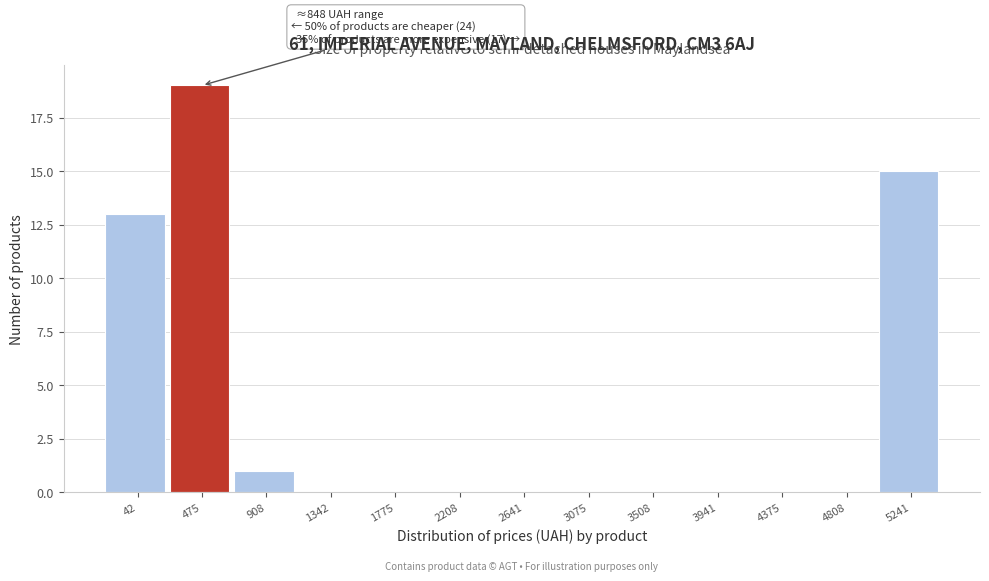

Reading left to right, list all the values displayed in this chart.

42=13	475=19	908=1	1342=0	1775=0	2208=0	2641=0	3075=0	3508=0	3941=0	4375=0	4808=0	5241=15